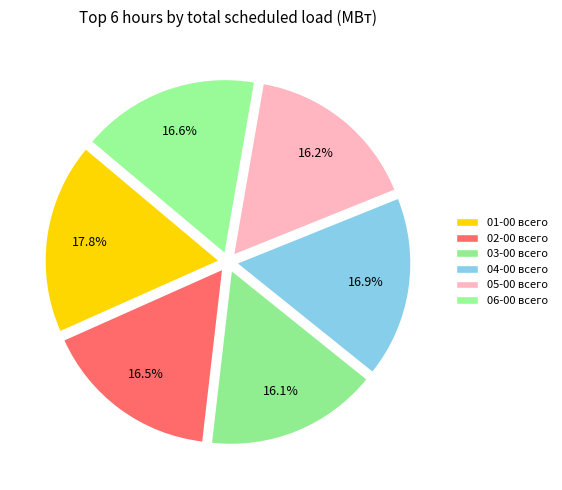

How many segments does this pie chart have?

6